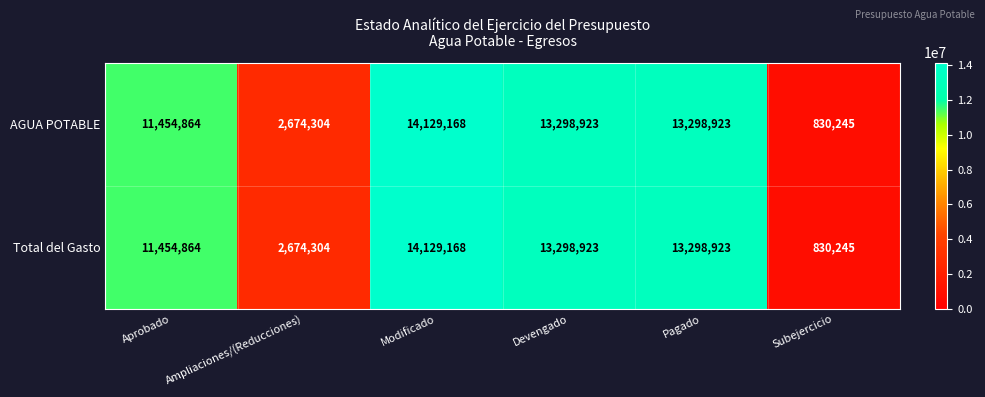

The AGUA POTABLE series shows 11454864 at Aprobado. True or false?

True